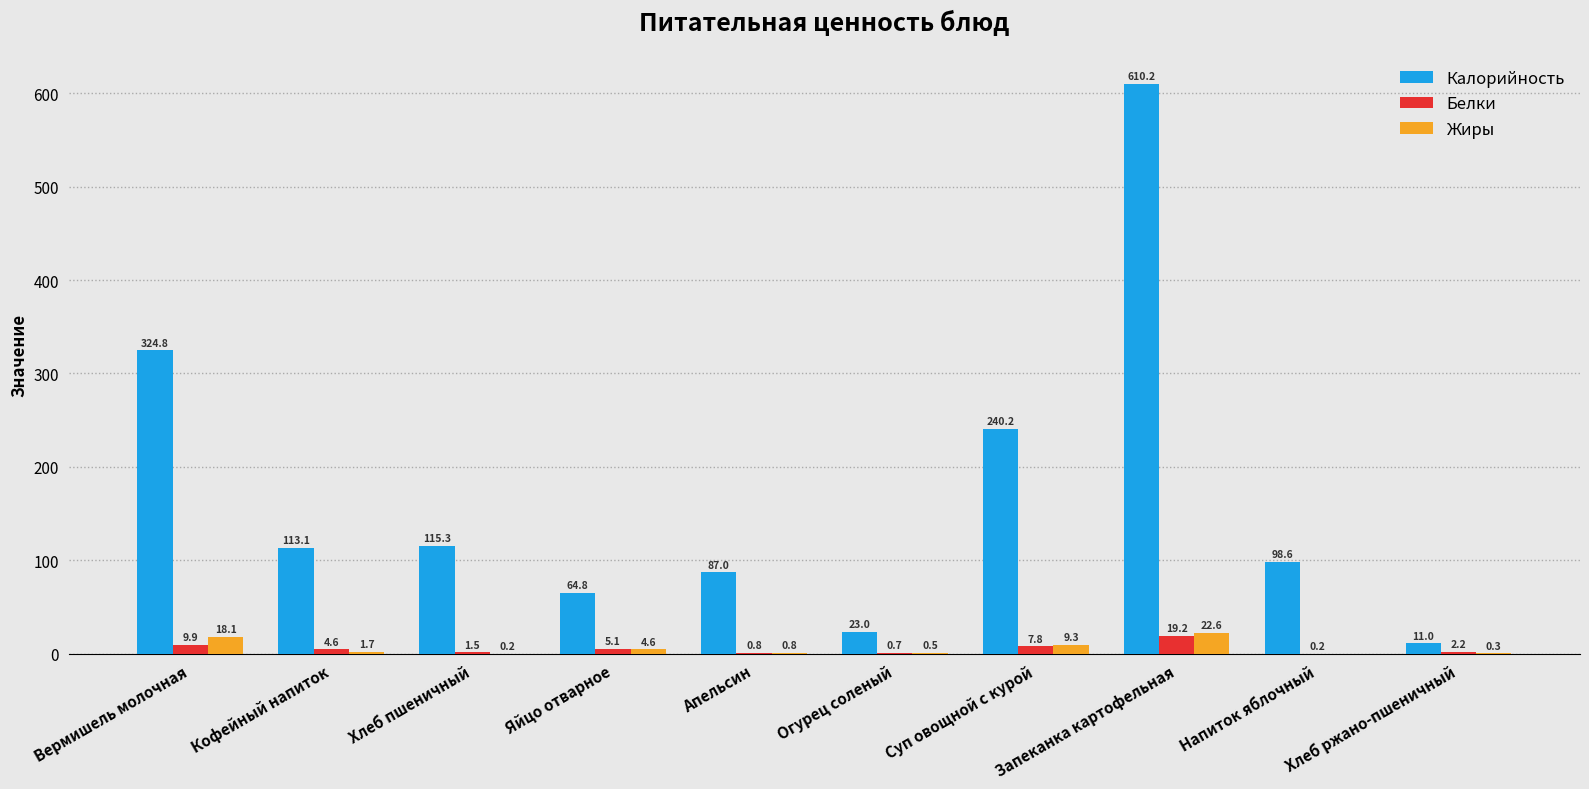

True or false: Жиры has a value of 9.3 at Суп овощной с курой.

True